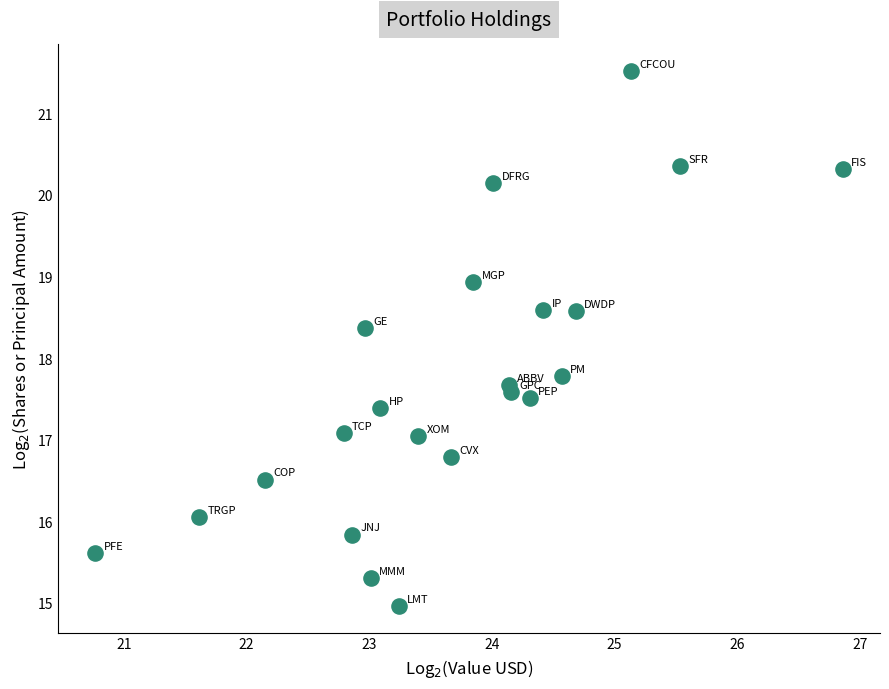

What Y value in the scatter plot is closest to 18?

17.8